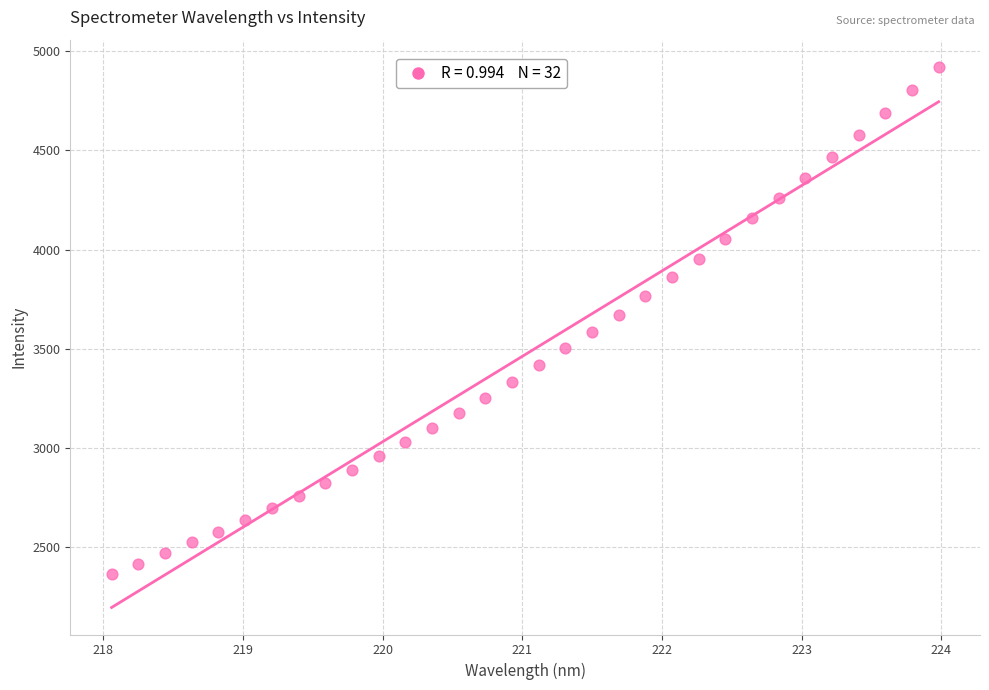

What is the range of X values (max minus min)?

5.9